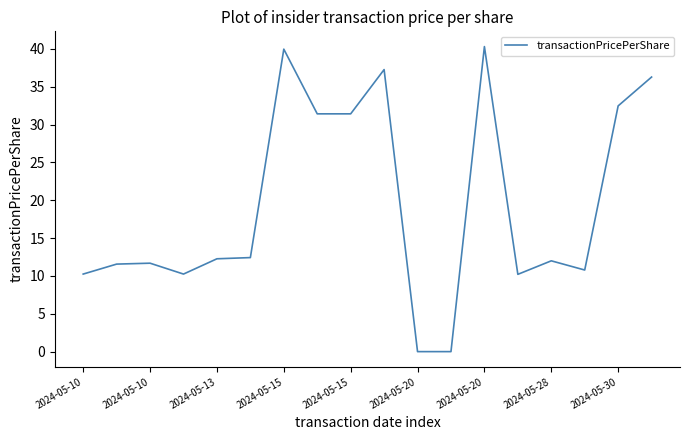

What is the difference between the maximum and minimum values?

40.3